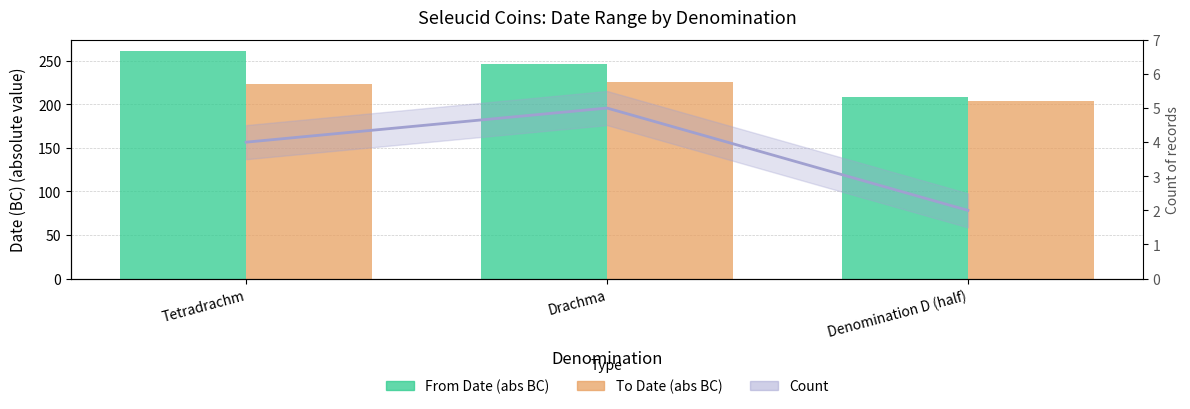

At which label does Count first exceed 4?

Drachma